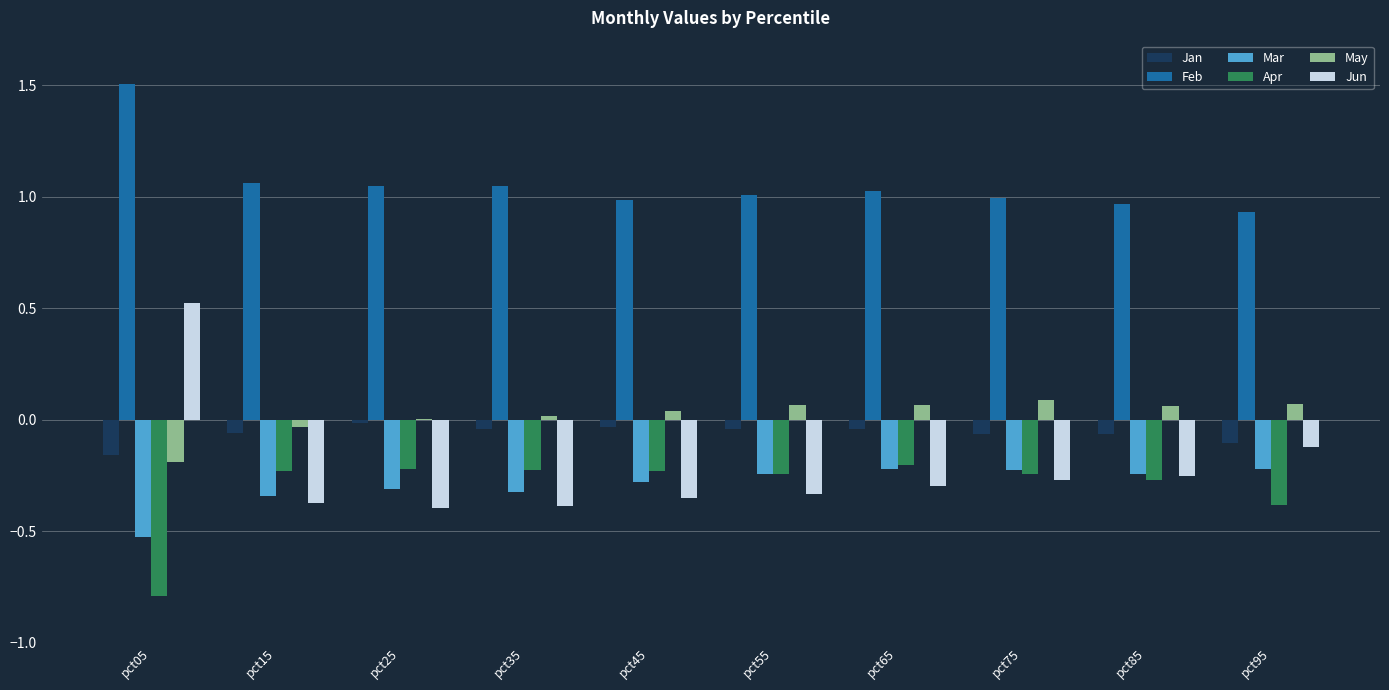

Which label corresponds to the largest value in the chart?

pct05